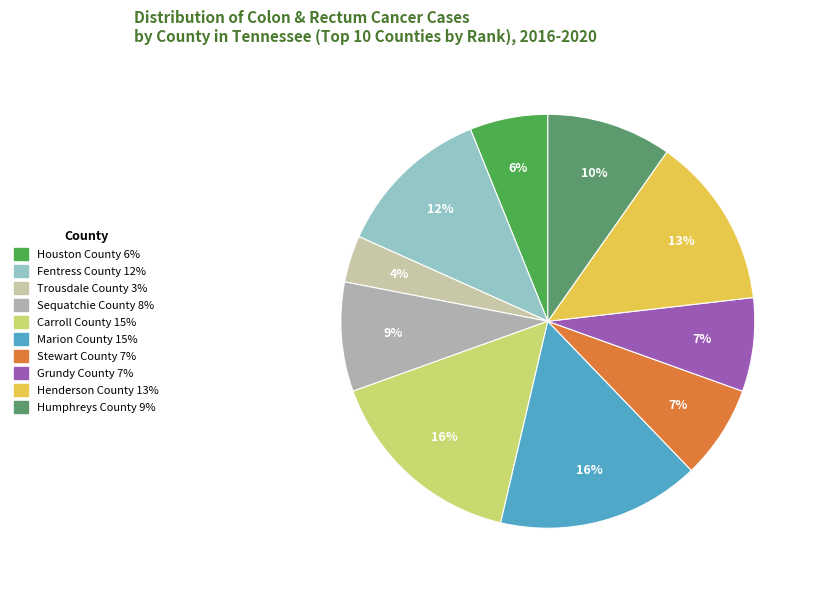

To the nearest percent, what is the average slice percentage?

10%